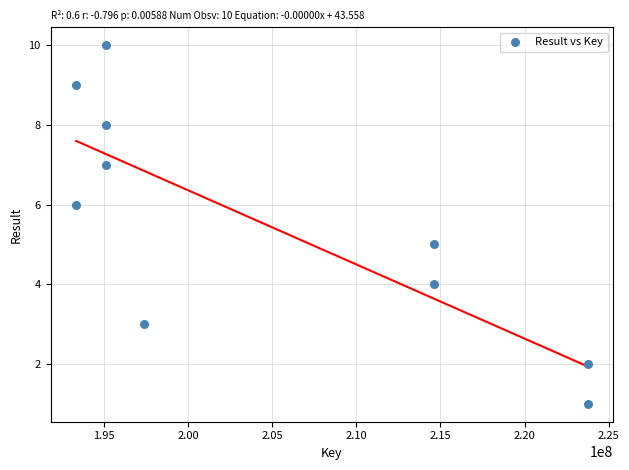

What is the range of Y values (max minus min)?

9